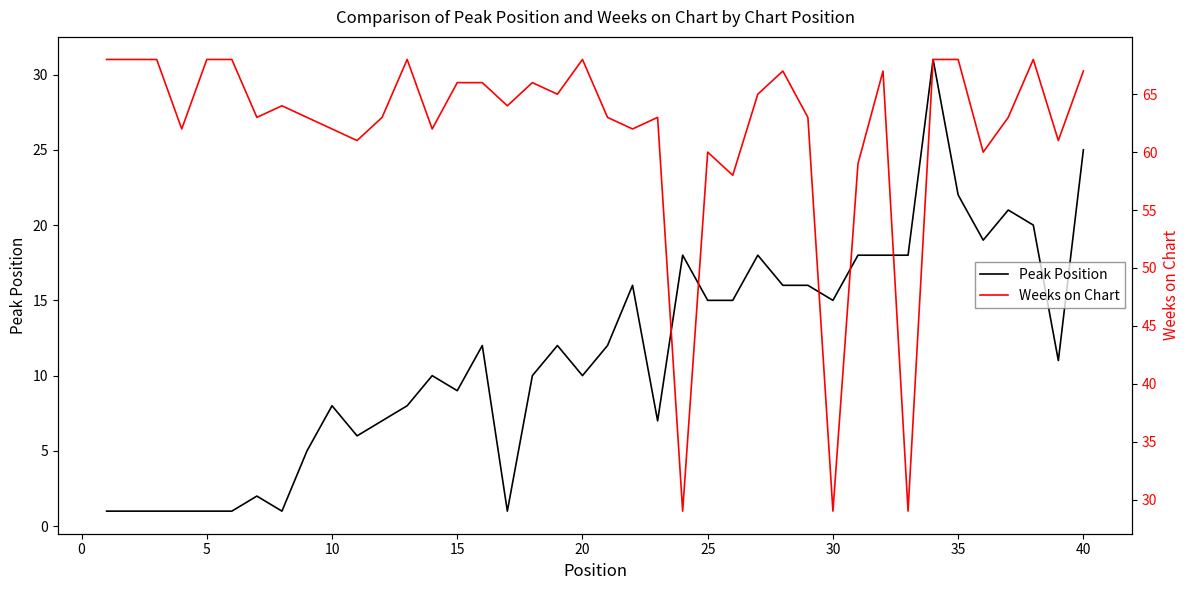

Reading left to right, what are all the values shown in this chart?

Peak Position: 1	1	1	1	1	1	2	1	5	8	6	7	8	10	9	12	1	10	12	10	12	16	7	18	15	15	18	16	16	15	18	18	18	31	22	19	21	20	11	25
Weeks on Chart: 68	68	68	62	68	68	63	64	63	62	61	63	68	62	66	66	64	66	65	68	63	62	63	29	60	58	65	67	63	29	59	67	29	68	68	60	63	68	61	67